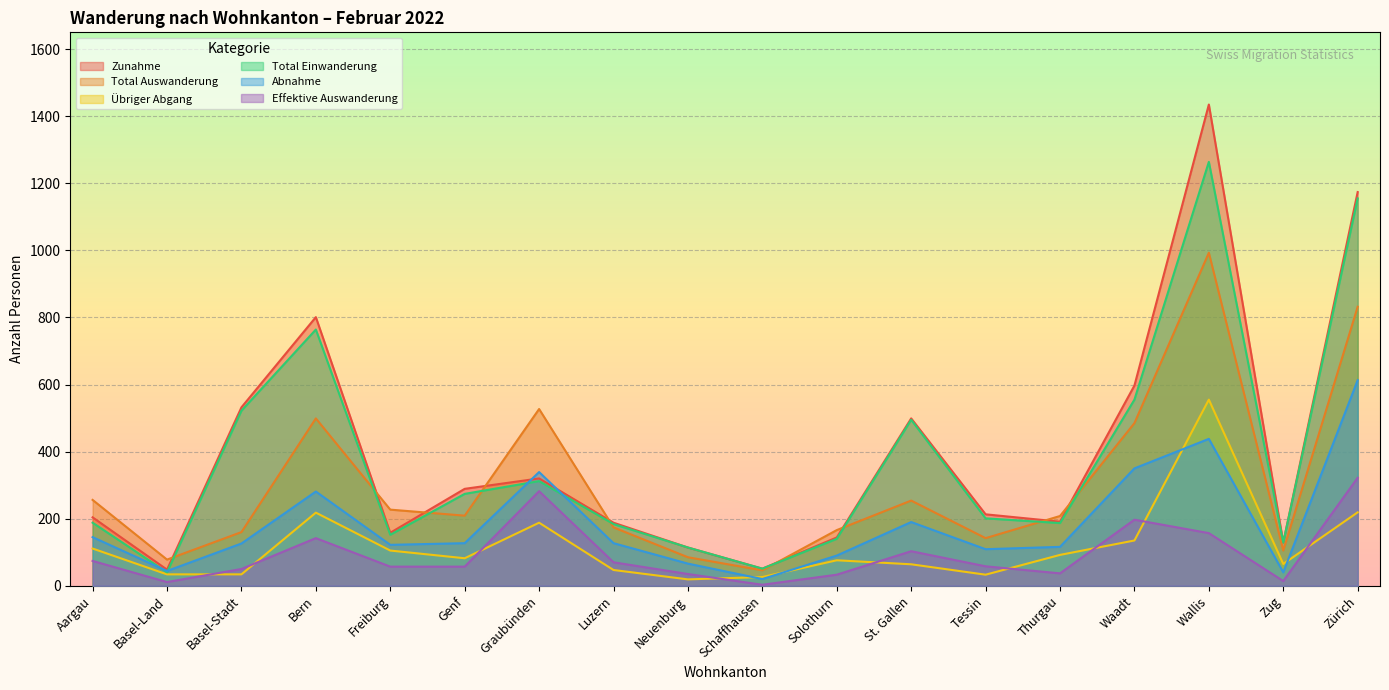

The Total Einwanderung series shows 140 at Solothurn. True or false?

True